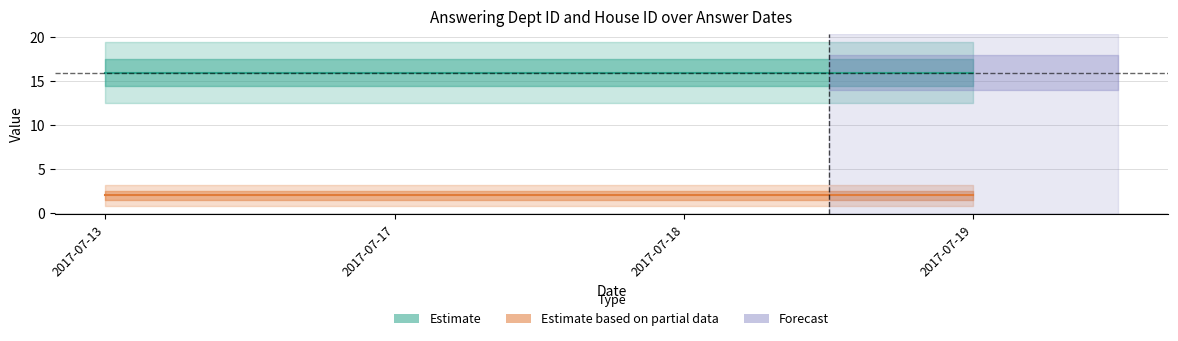

What is the greatest value displayed?

16